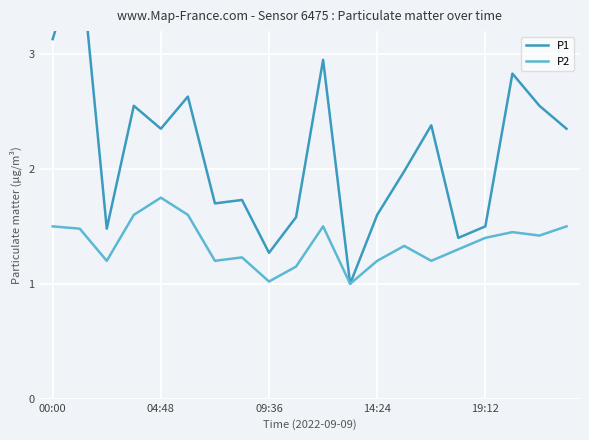

True or false: P1 has more than 0 points higher than both neighbors.

True